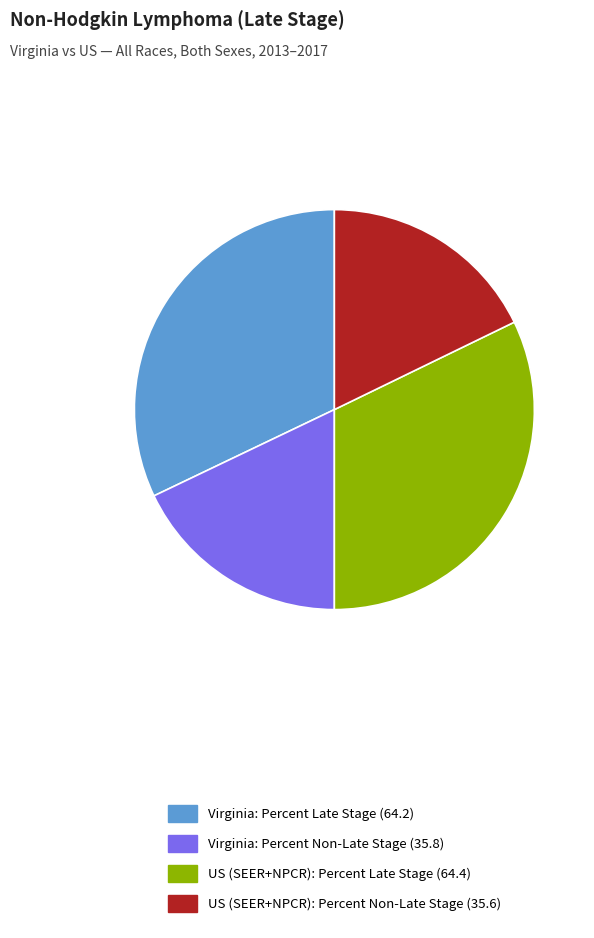

Is there any slice that represents more than half of the pie?

No